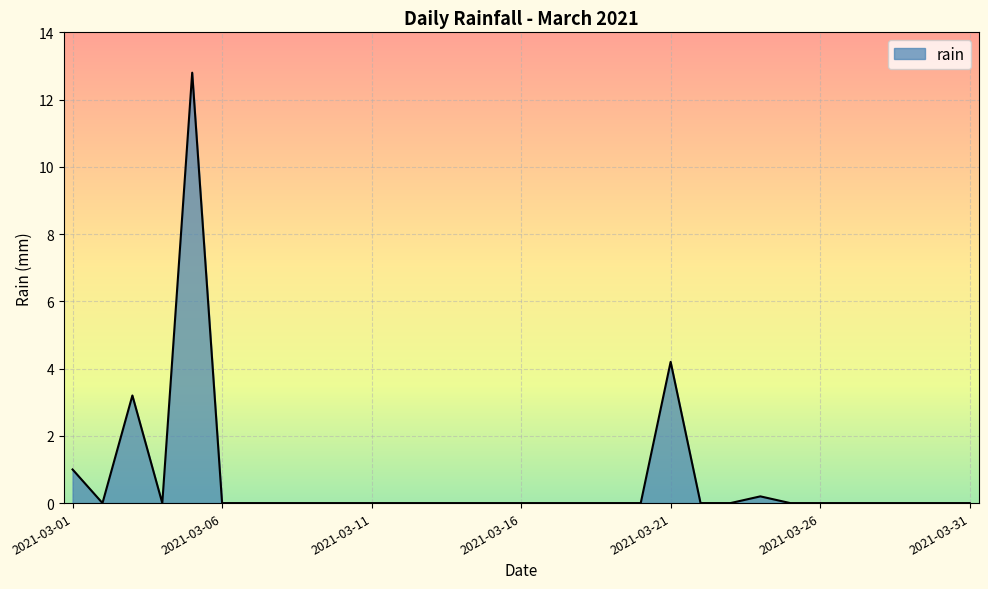

What is the greatest value displayed?

12.8